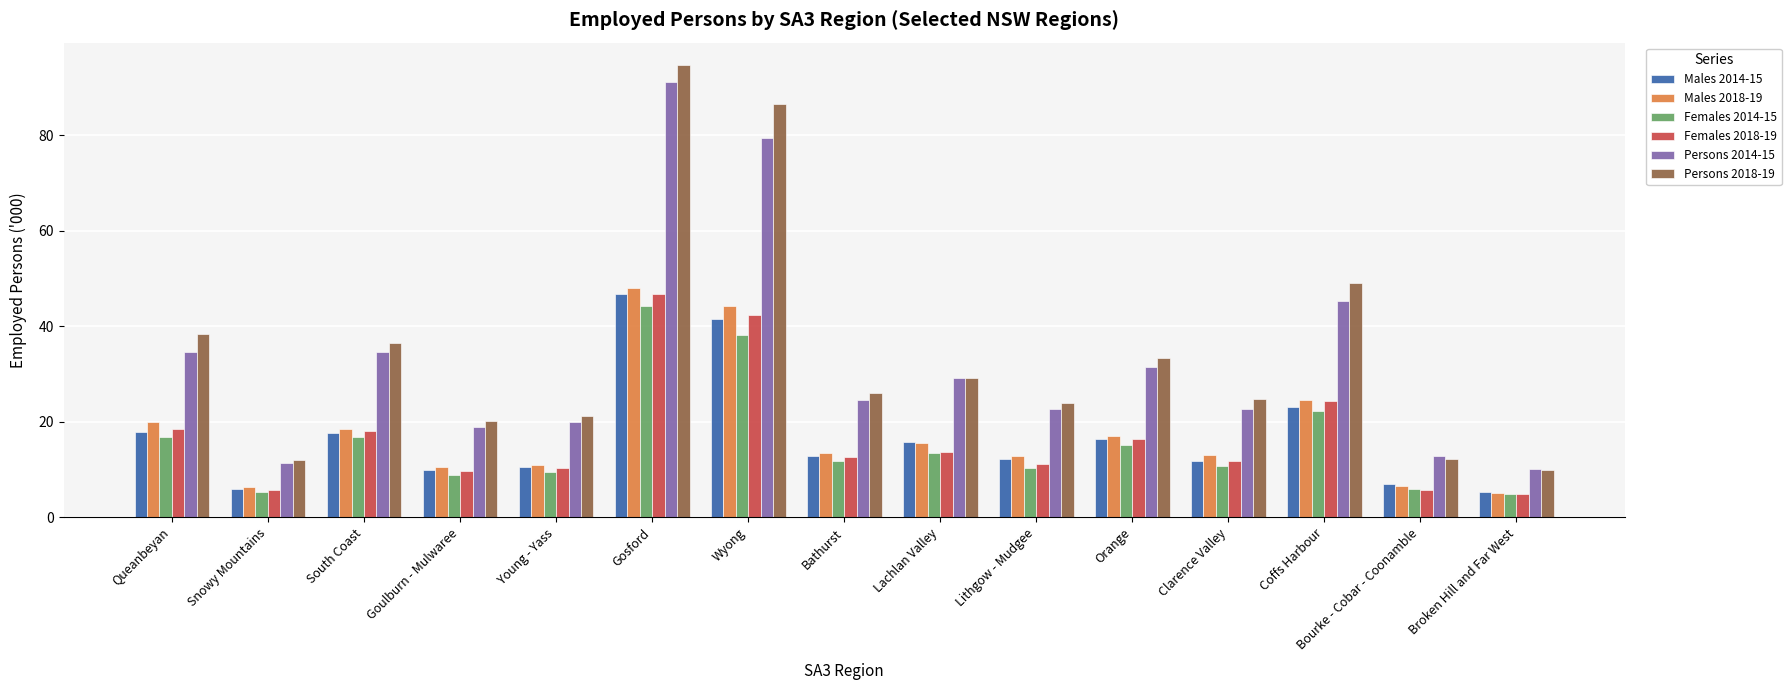

What are all the series names shown in the legend?

Males 2014-15, Males 2018-19, Females 2014-15, Females 2018-19, Persons 2014-15, Persons 2018-19